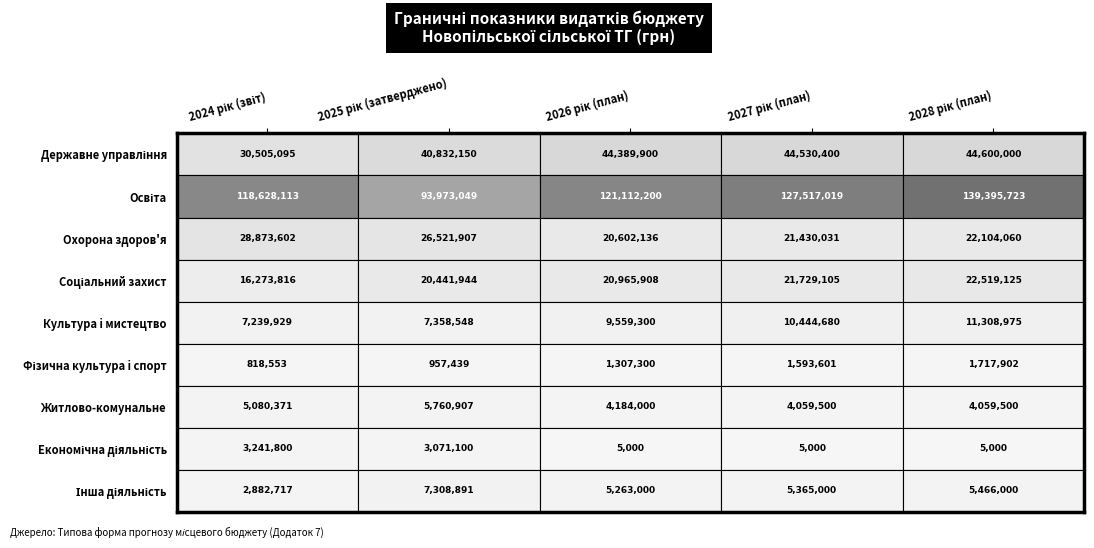

The Фізична культура i спорт series shows 1593601 at 3. True or false?

True